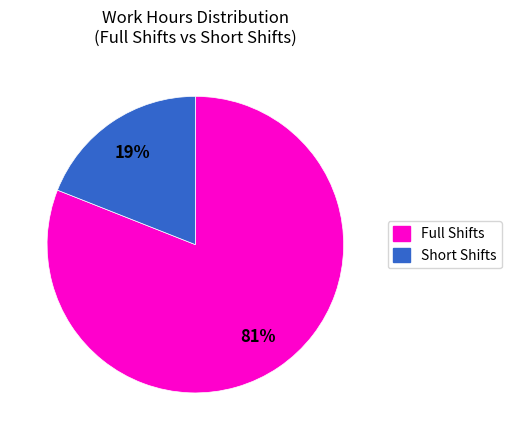

To the nearest percent, what is the average slice percentage?

50%